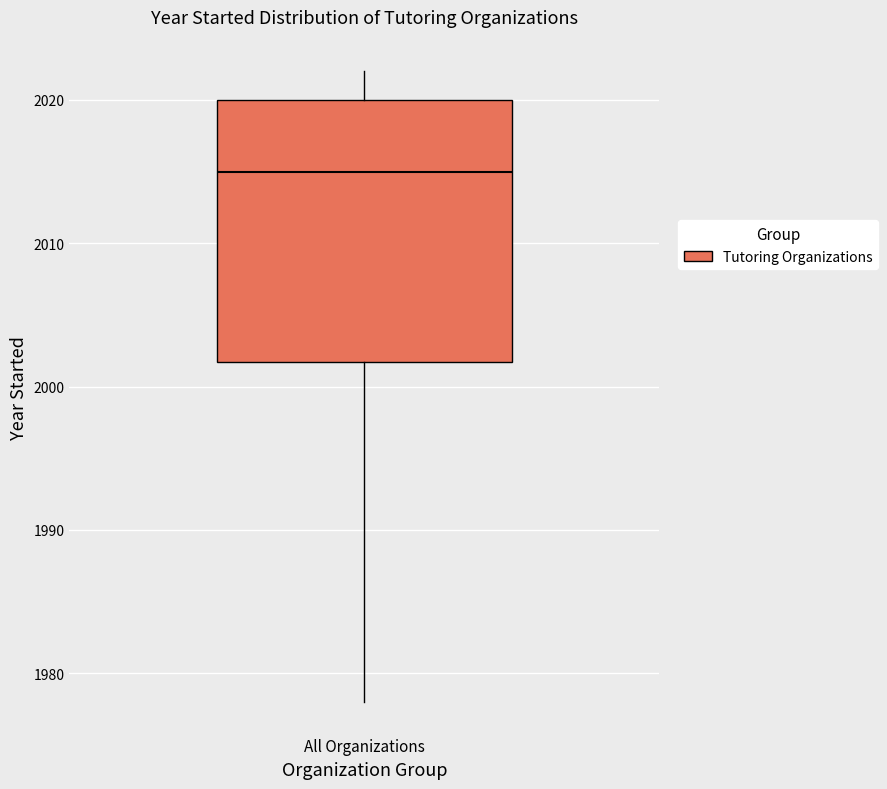

Where does the upper whisker of the box for All Organizations end on the y-axis? The values are not printed on the chart, so give them approximately, as read against the axis.

2022